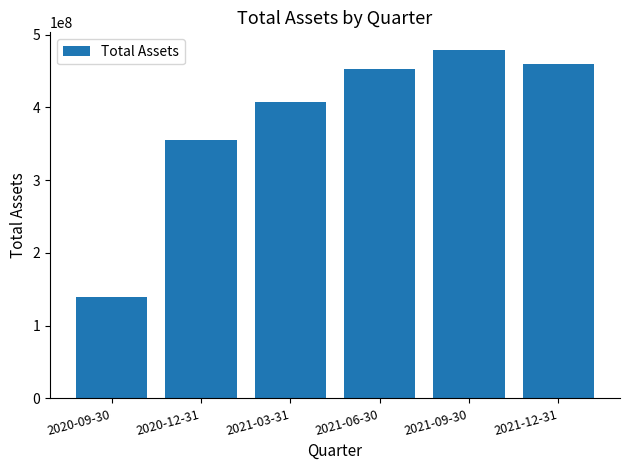

The value at 2021-12-31 is 675184773. True or false?

False